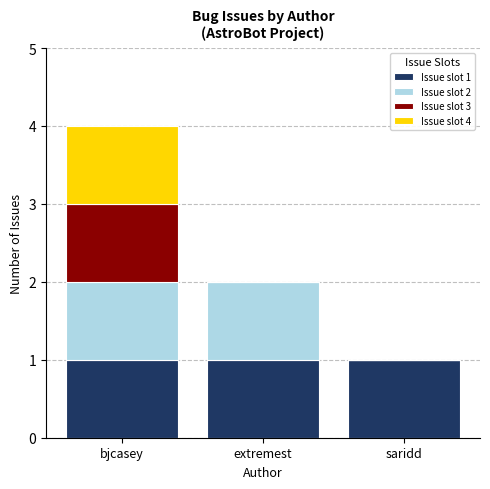

Are the bars grouped side by side (vs. stacked)?

No